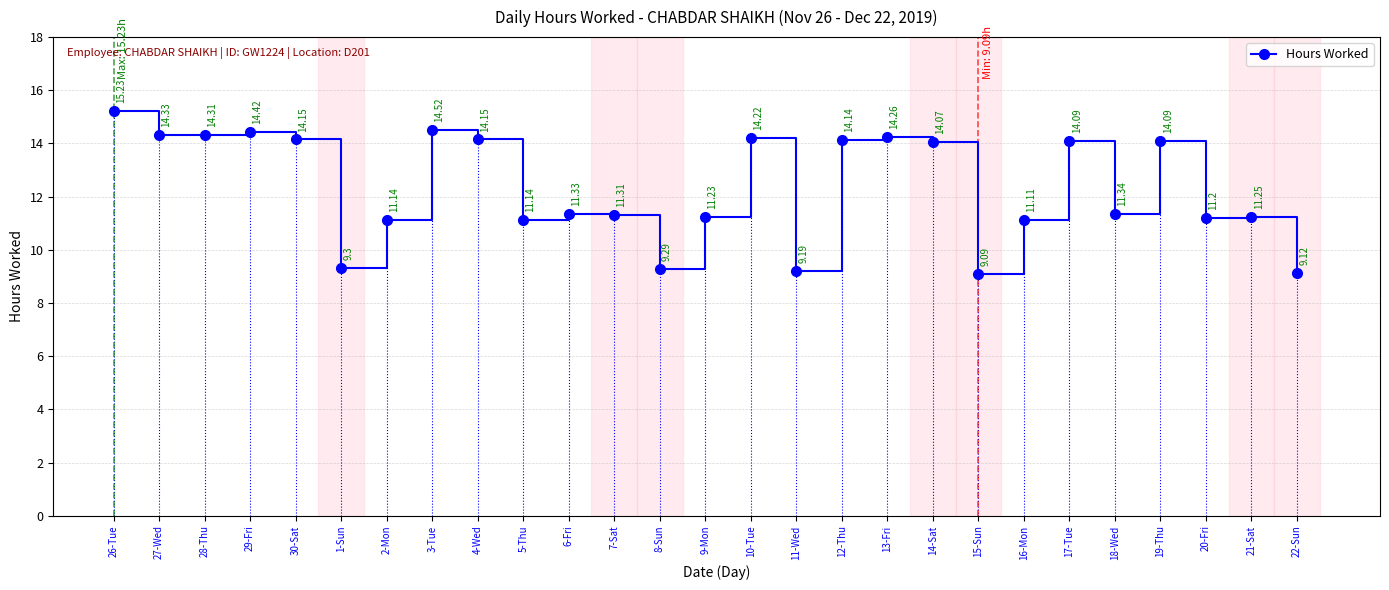

What position from the right is 21-Sat?

2